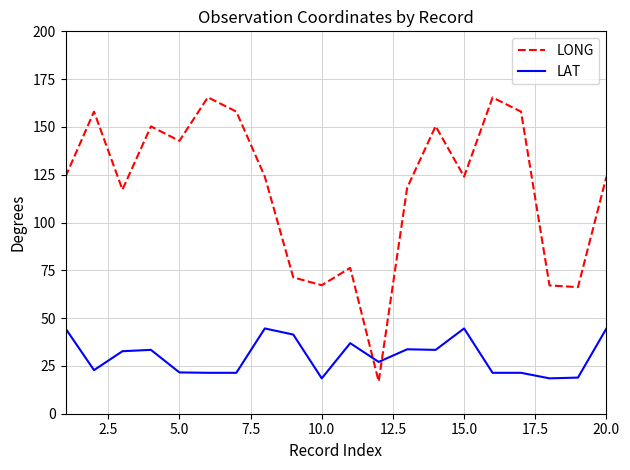

Which series has the largest total across all categories?

LONG